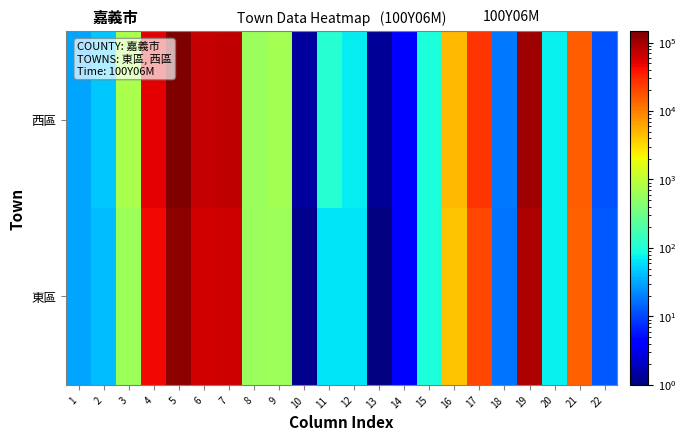

Reading left to right, extract all data points from this chart.

東區: 1=31.2	2=40.0	3=637.0	4=44272.0	5=125090.0	6=61056.0	7=64035.0	8=600.0	9=625.0	10=1.2	11=64.0	12=64.0	13=1.0	14=3.8	15=96.3	16=4296.7	17=20847.0	18=17.7	19=89631.0	20=72.7	21=14614.0	22=12.7
西區: 1=30.9	2=46.0	3=744.0	4=51352.0	5=147040.0	6=72782.0	7=74259.0	8=606.0	9=670.0	10=1.4	11=112.0	12=71.0	13=1.3	14=3.9	15=99.0	16=4758.6	17=25776.0	18=18.5	19=105937.0	20=73.0	21=15329.0	22=11.4